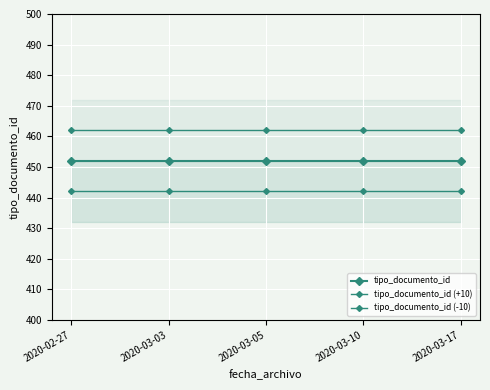

What are all the series names shown in the legend?

tipo_documento_id, tipo_documento_id (+10), tipo_documento_id (-10)